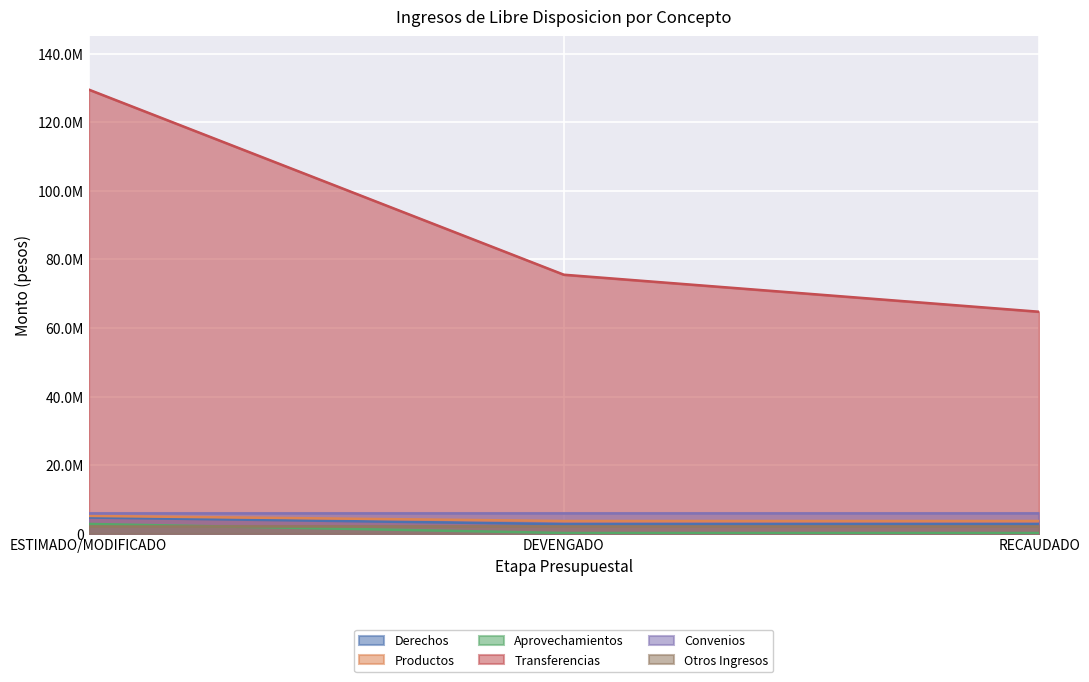

Does the chart display data point markers on the line(s)?

No